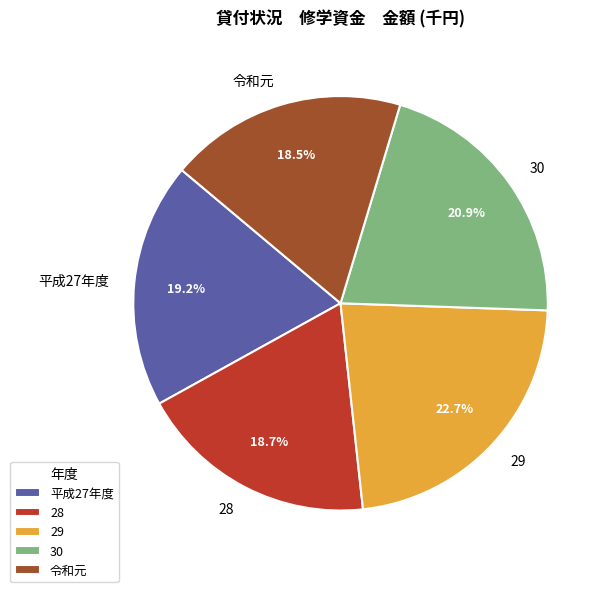

To the nearest percent, what is the average slice percentage?

20%